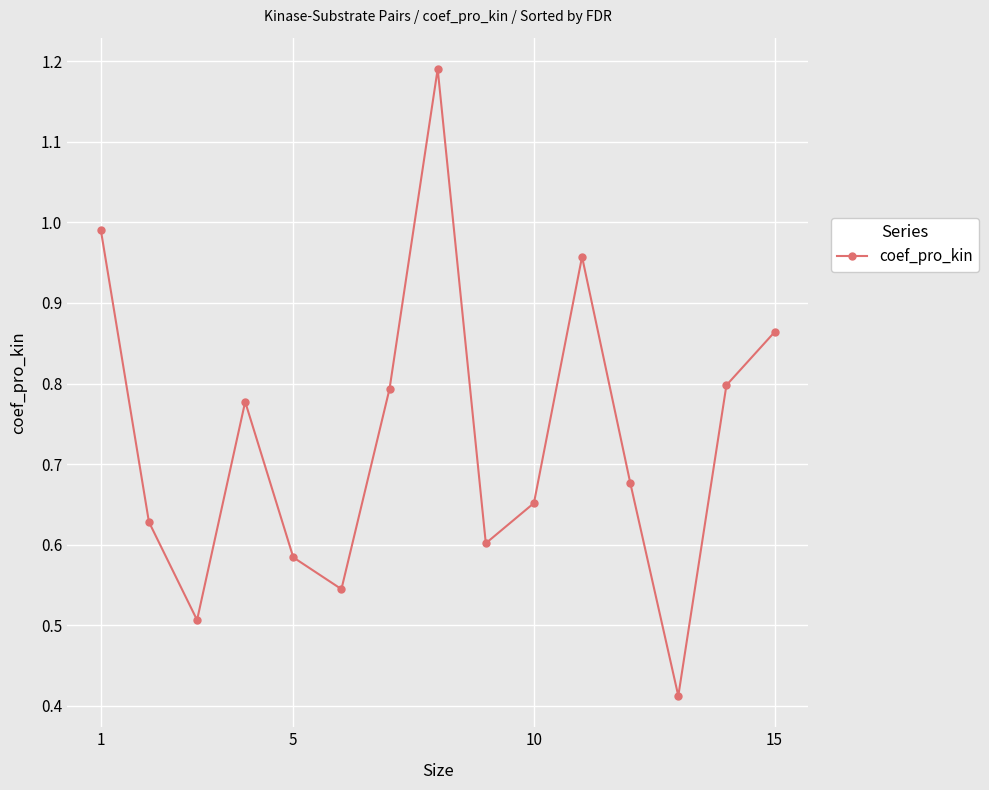

What is the sum of all values?

11.0